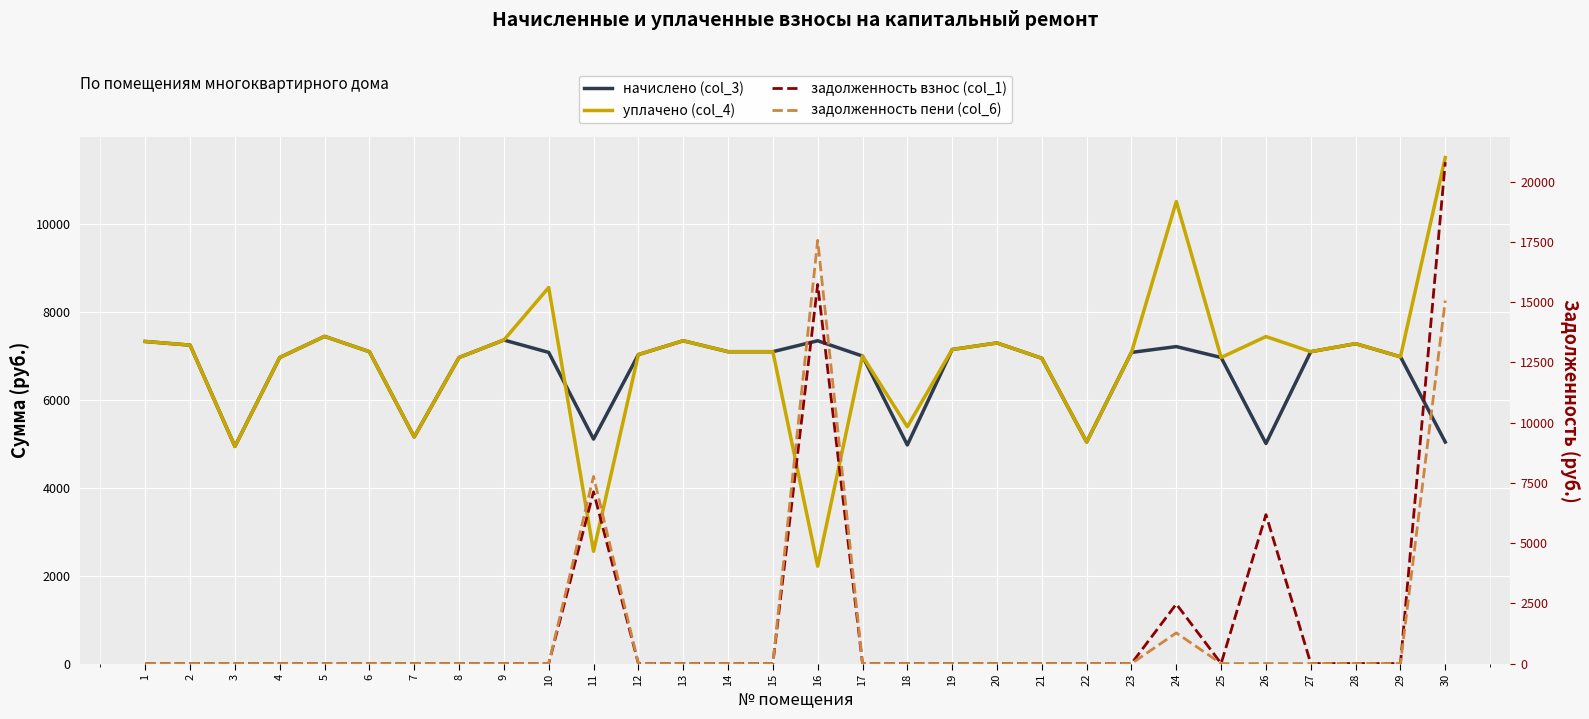

Where does the уплачено (col_4) series first go above 7087?

1